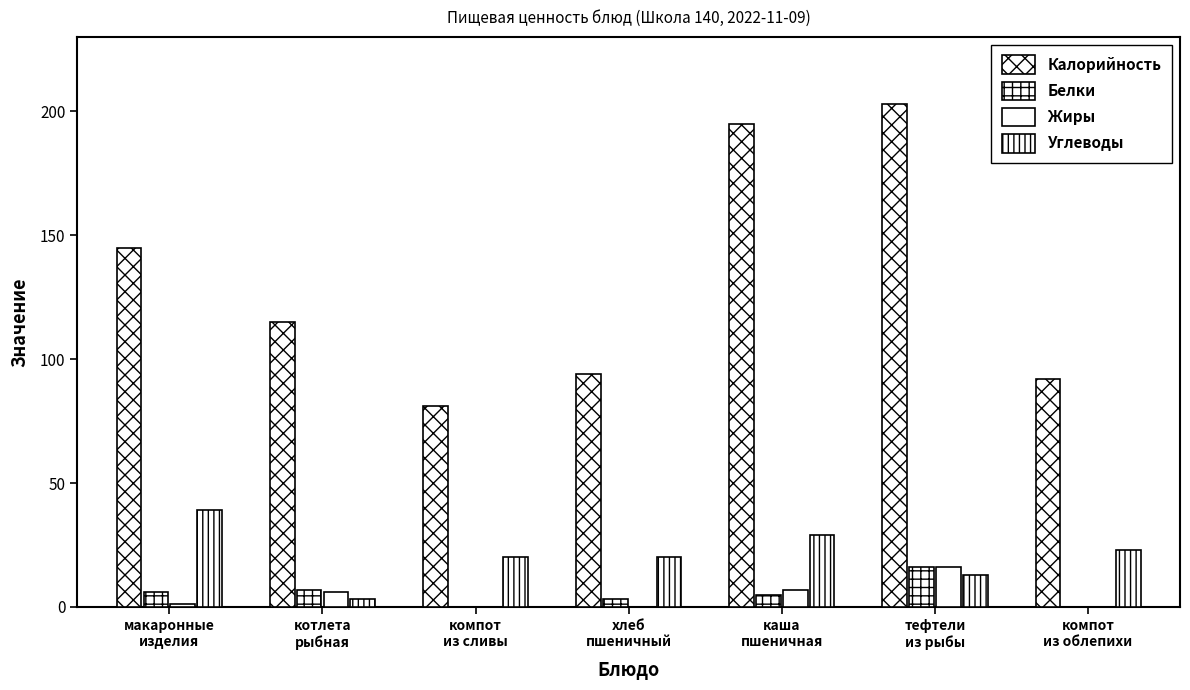

At which label does Калорийность reach its peak?

тефтели
из рыбы